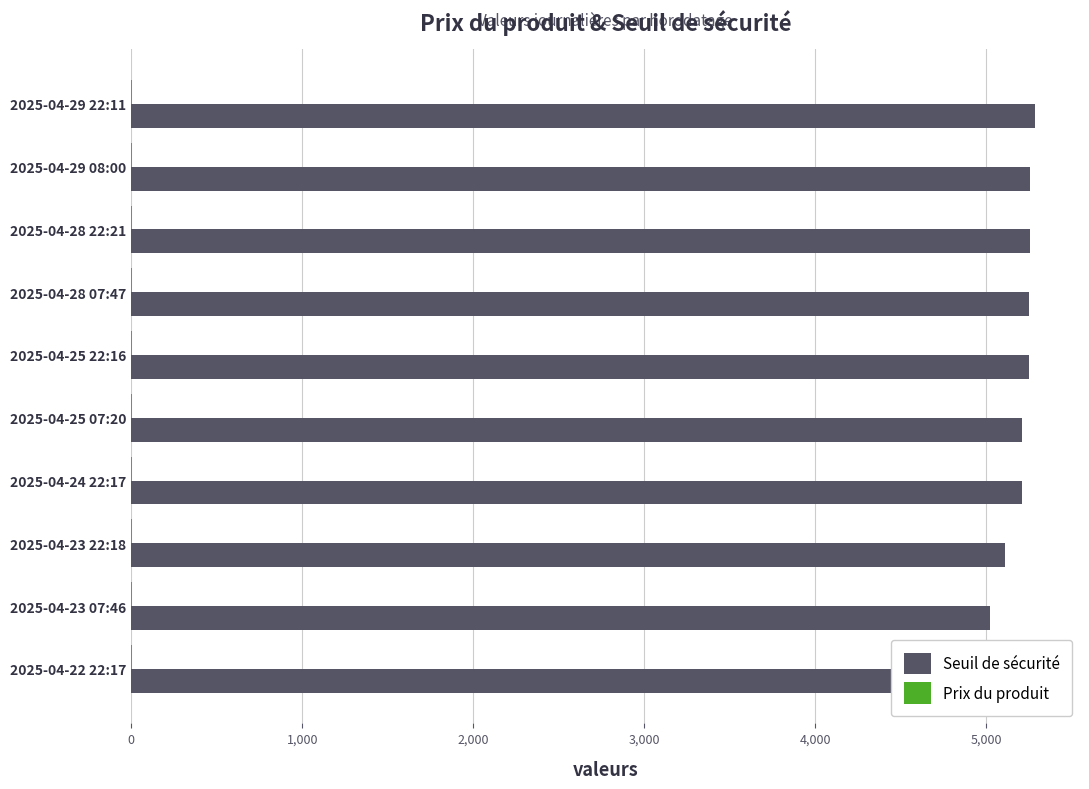

What is the highest value of the Seuil de sécurité series?

5282.8